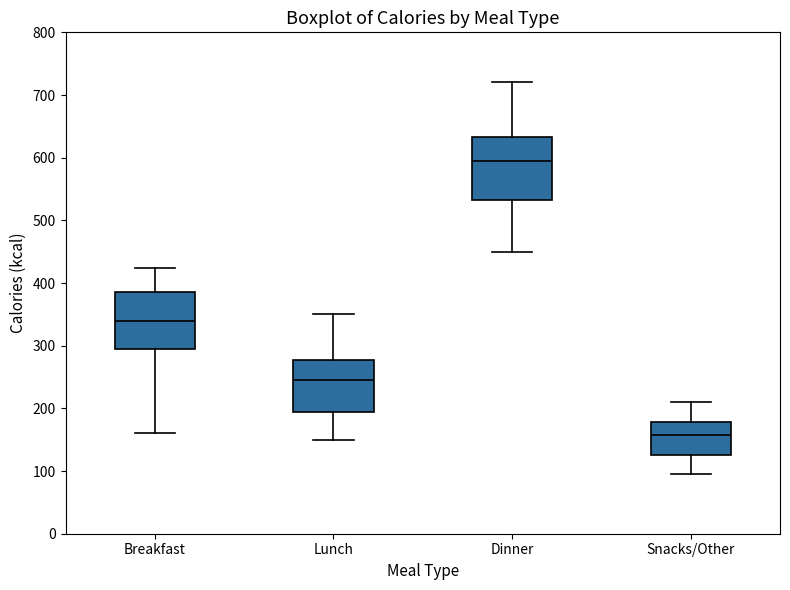

Where is the lower edge of the box for Breakfast on the y-axis? The values are not printed on the chart, so give them approximately, as read against the axis.

300